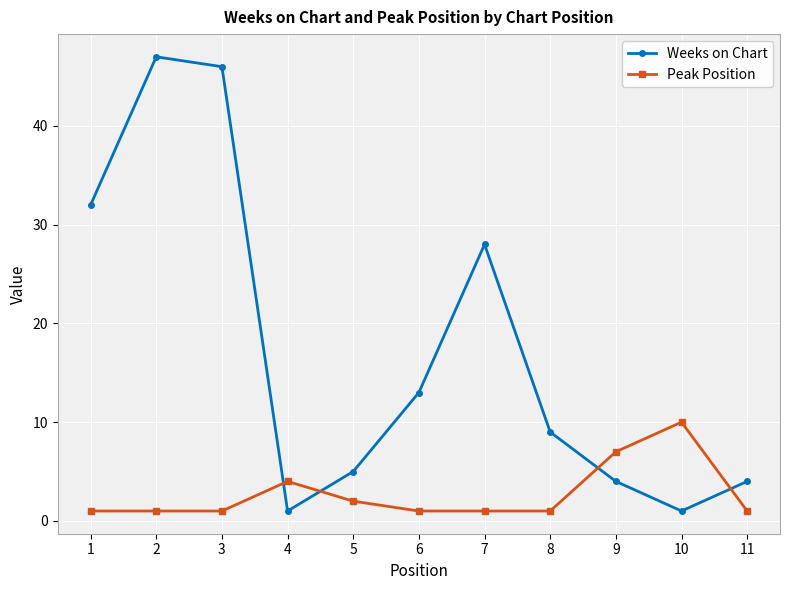

Is it true that Weeks on Chart equals 1 at 4?

True